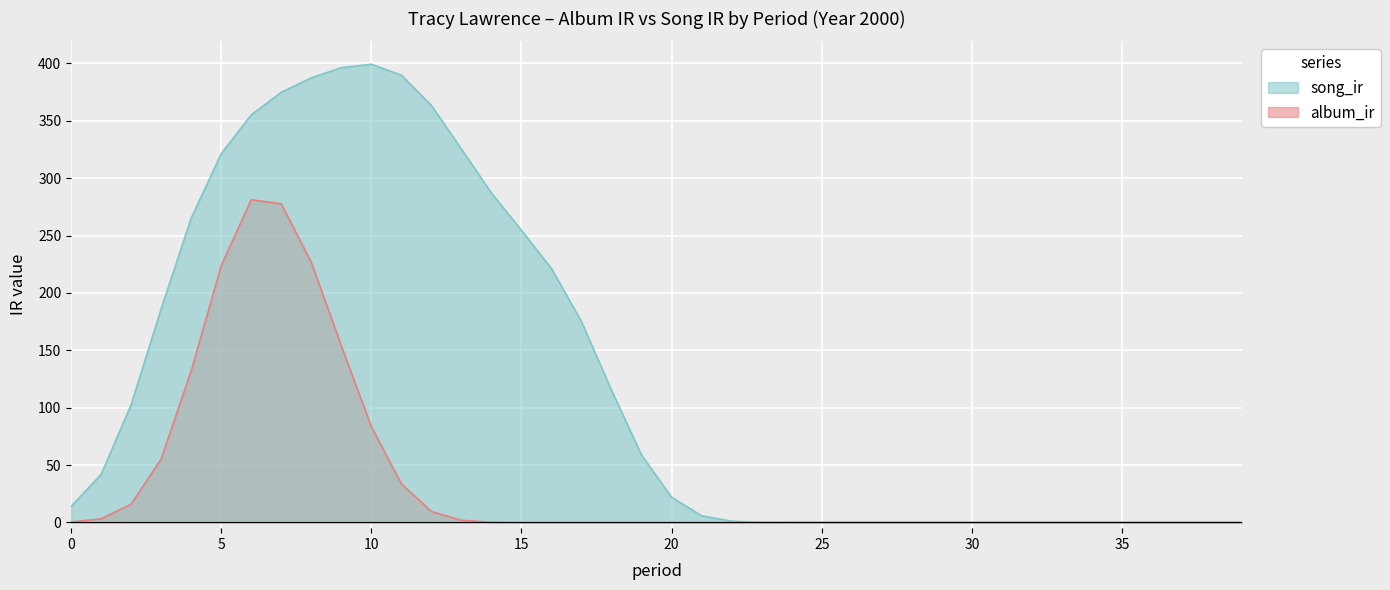

What is the difference between the second highest and second lowest values?

396.3